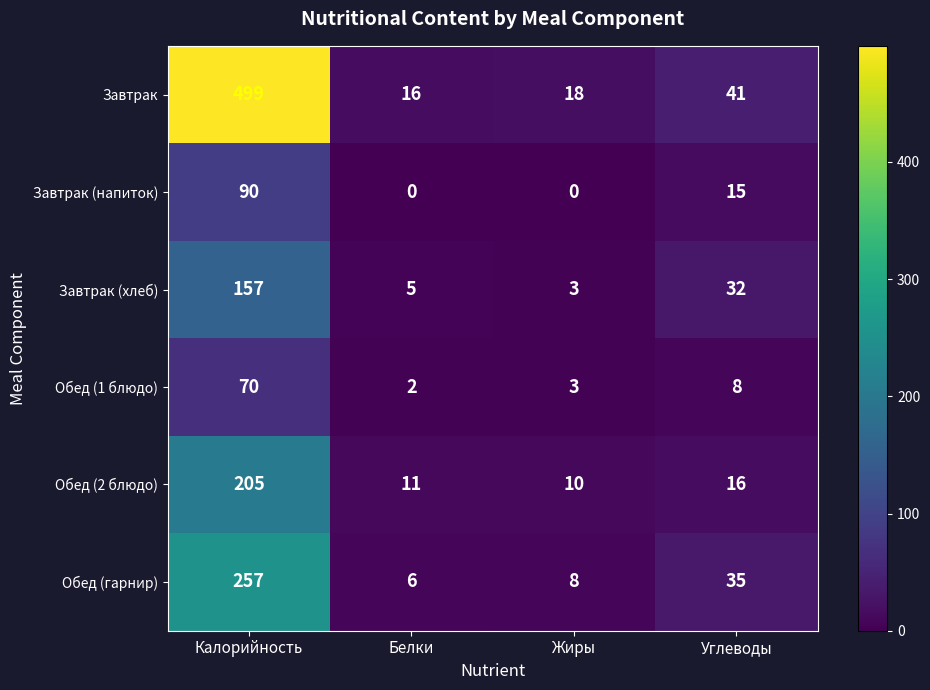

What is the total value across all series at Жиры?

42